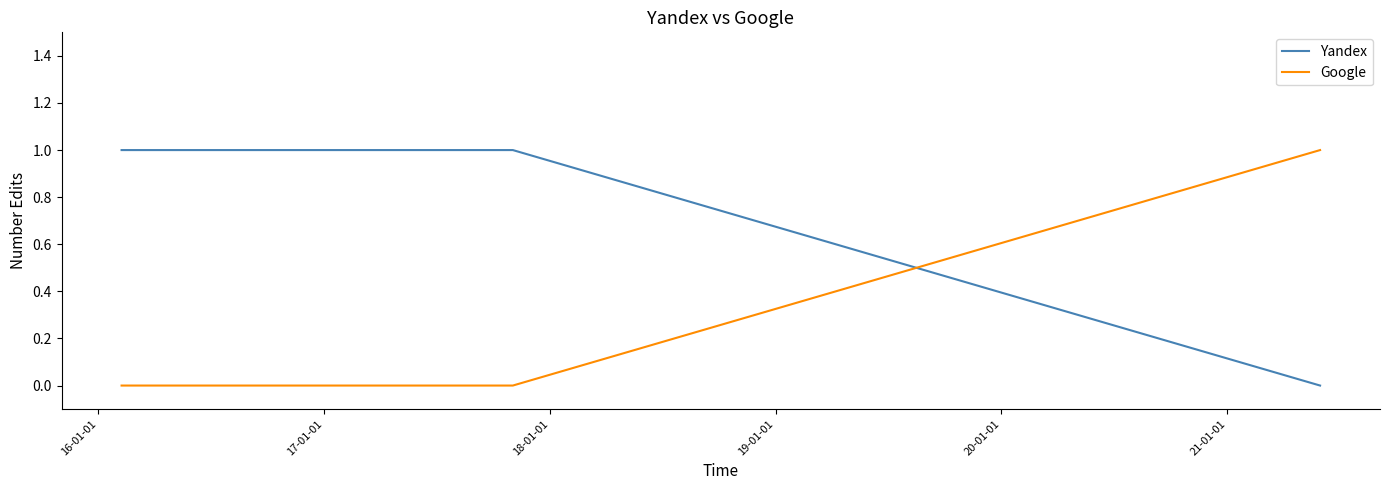

Rank the series by their average value, from lowest to highest.

Google, Yandex